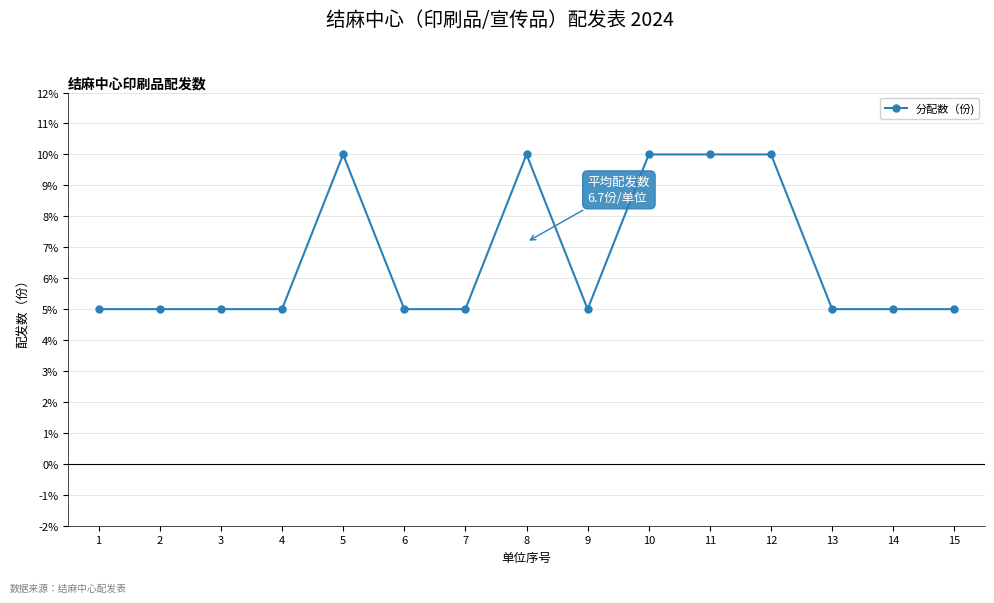

True or false: the data shows 5 at 2.

True